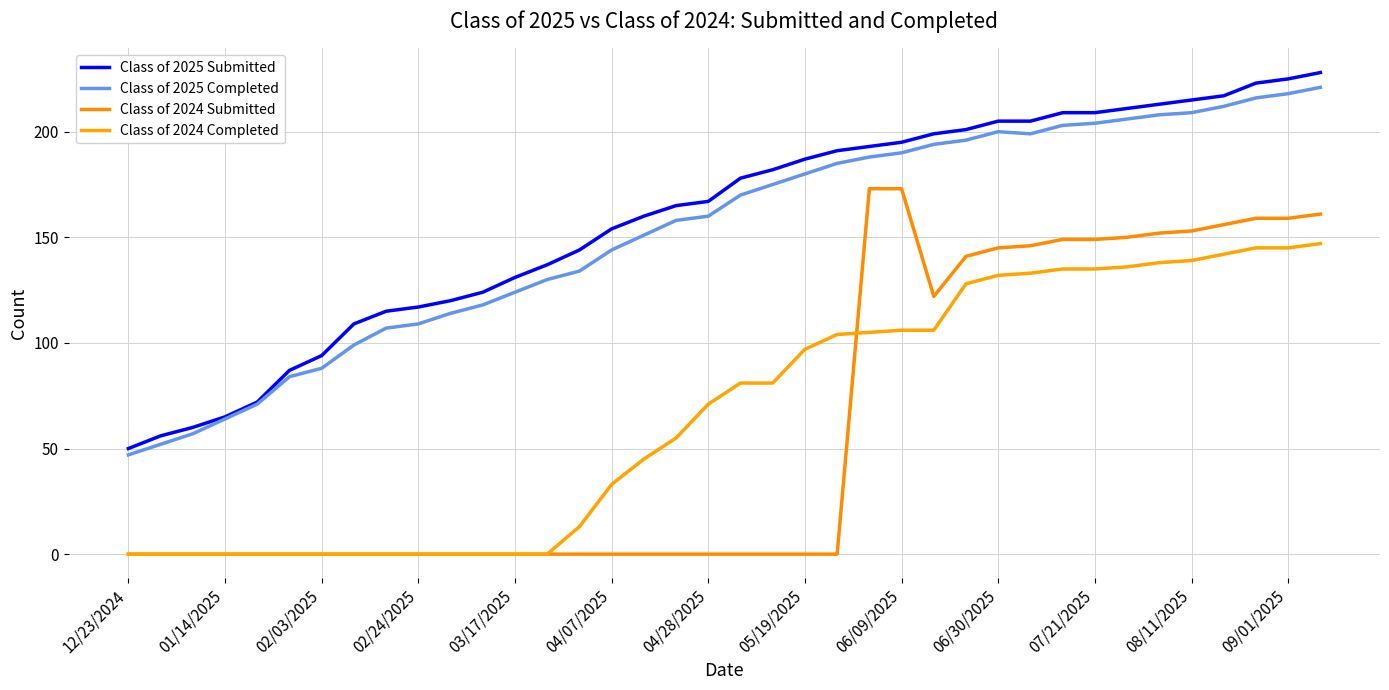

In Class of 2025 Completed, how many points are higher than both neighbors (excluding endpoints)?

1